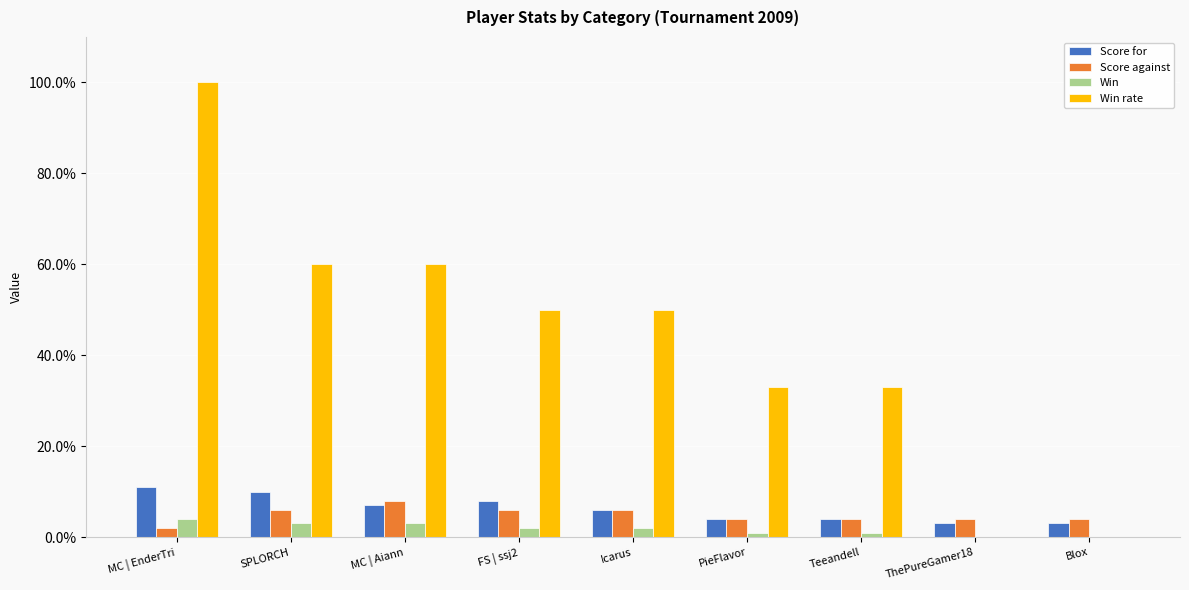

Between MC | Aiann and ThePureGamer18, which series saw the biggest shift?

Win rate